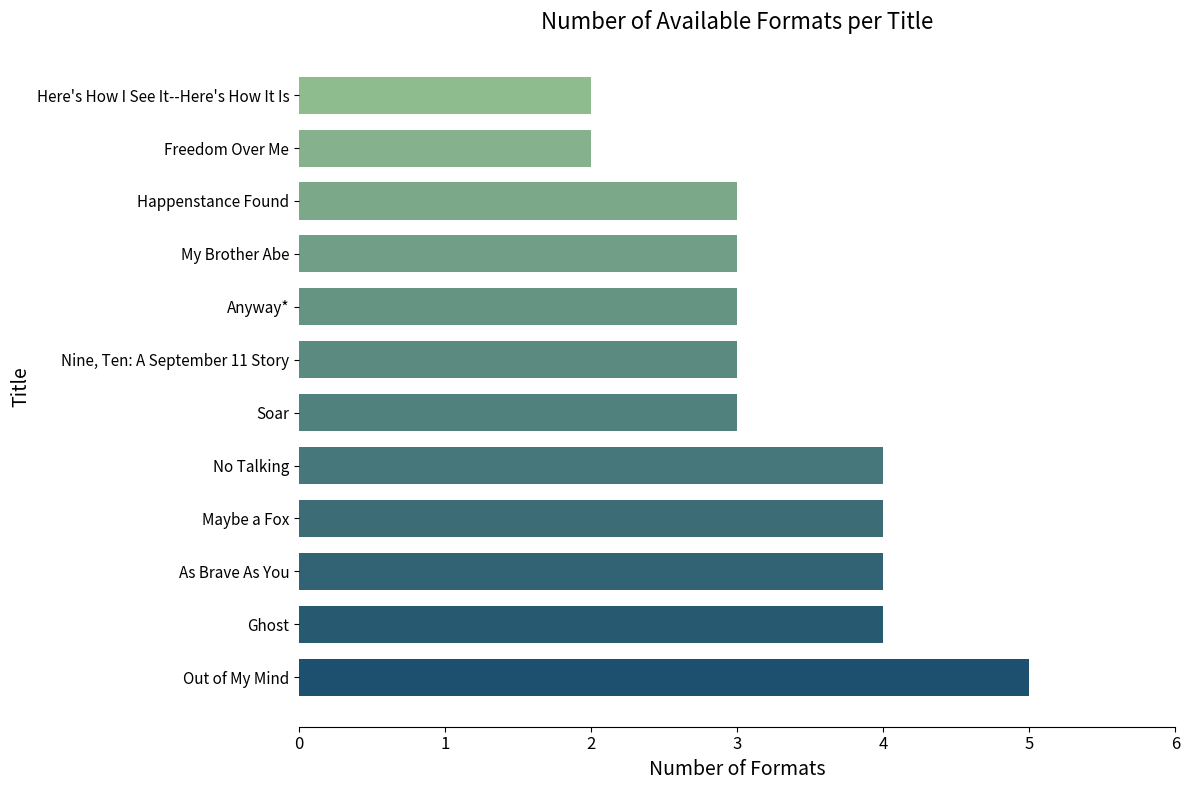

What is the maximum value shown in the chart?

5